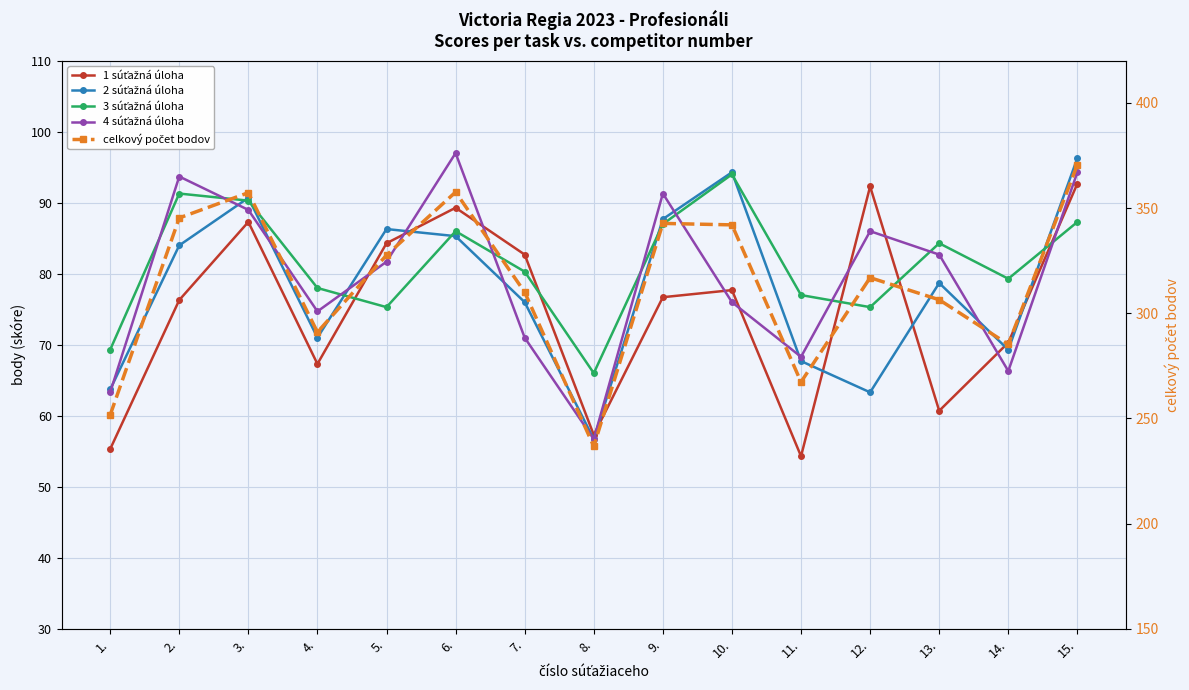

Which series changed the most between 3. and 4.?

celkový počet bodov